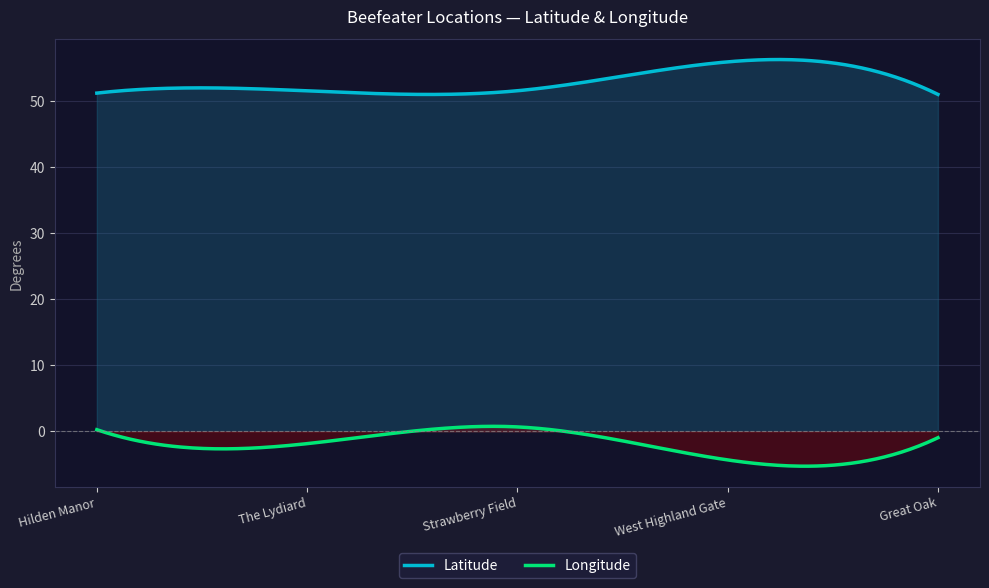

Which series has the largest range (max minus min)?

Longitude